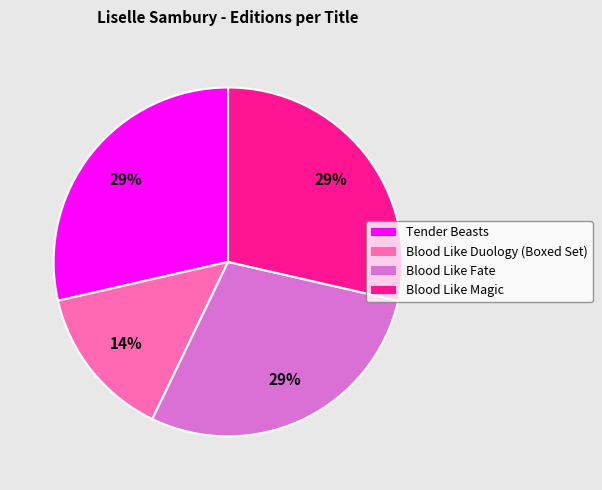

To the nearest percent, what percentage of the pie is Blood Like Magic?

29%